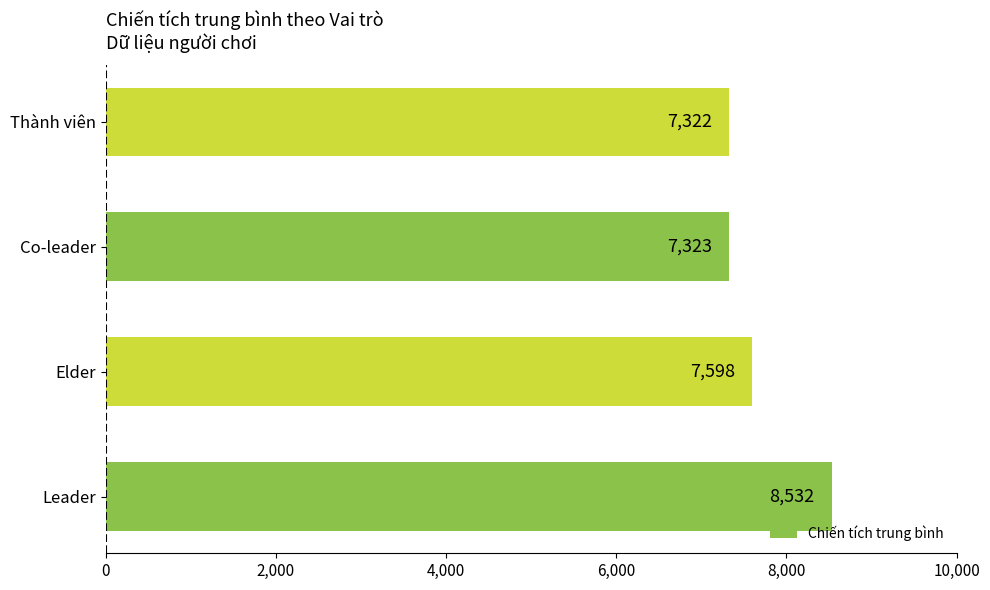

The chart shows a value of 4890 at Elder. True or false?

False